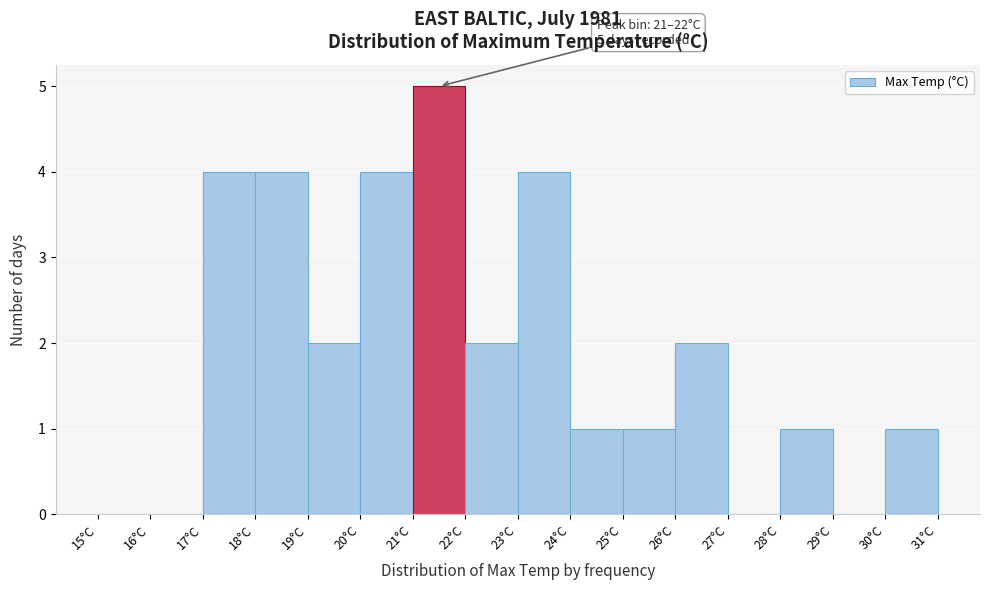

Over which range of the x-axis is the bar tallest?

21 to 22